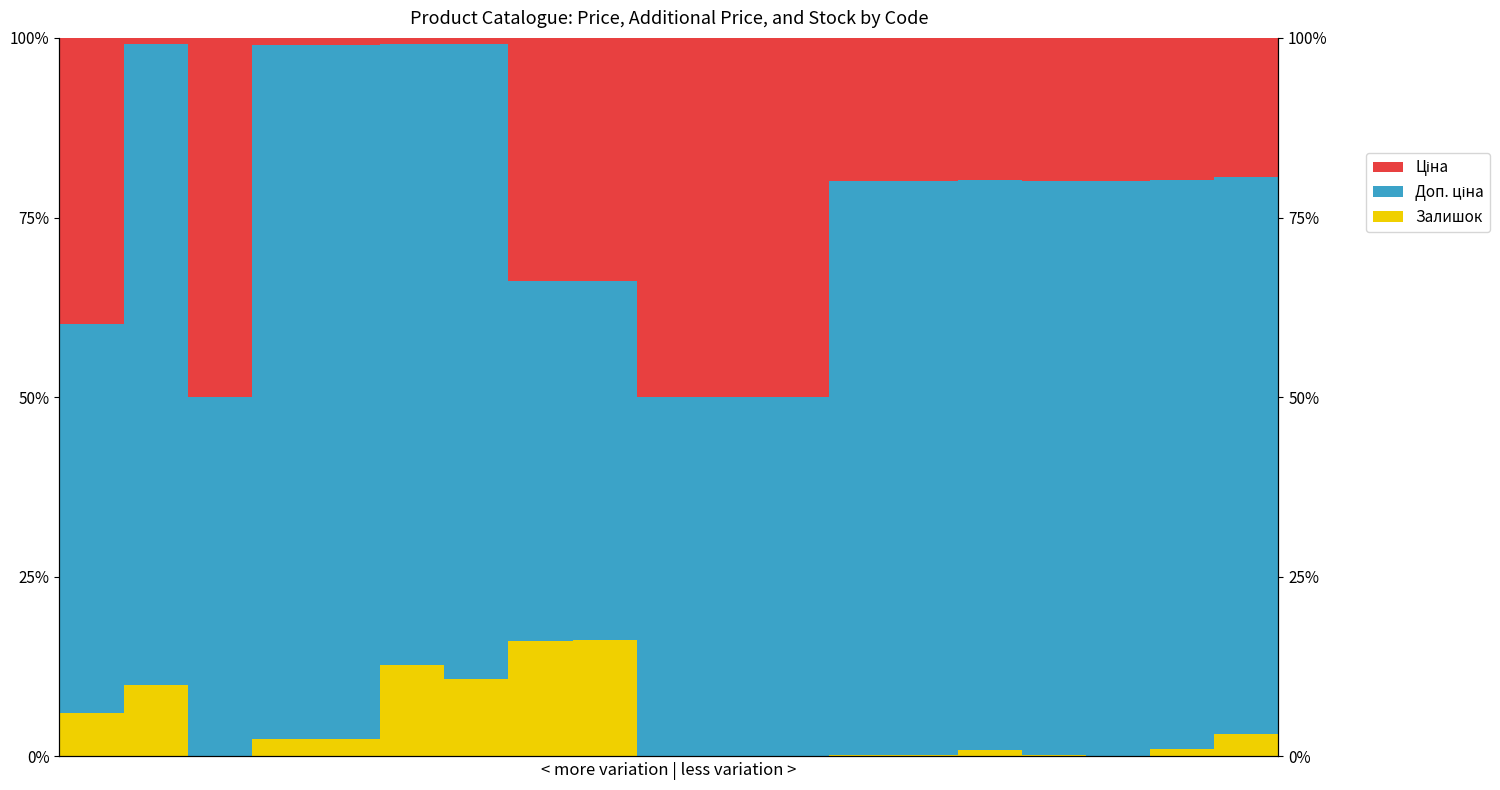

How many series are shown in this chart?

3